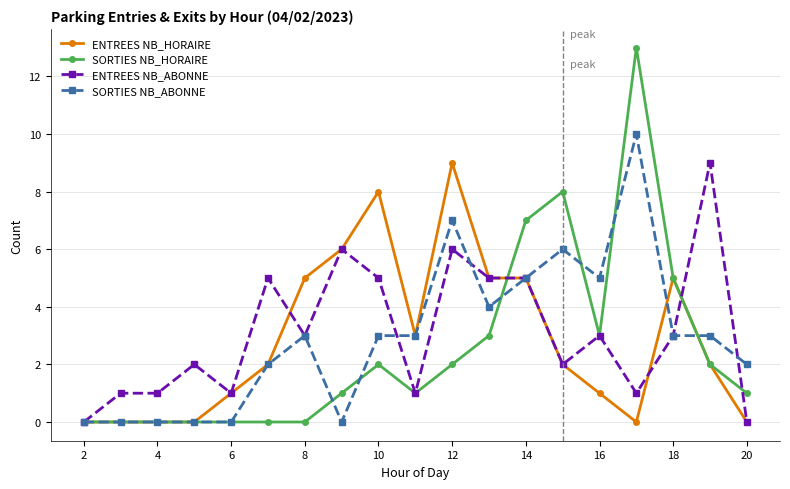

What is the greatest value displayed?

13